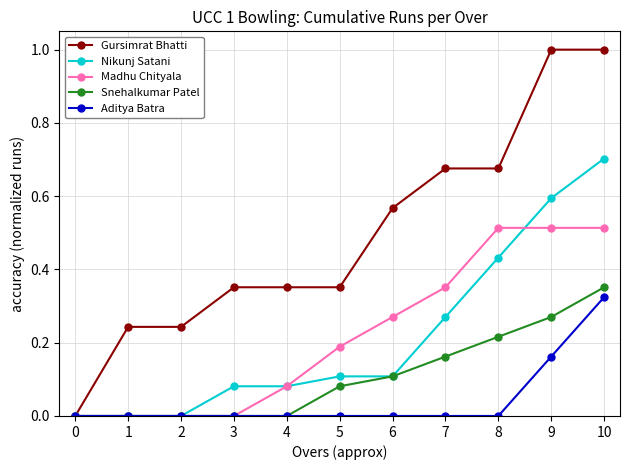

The Snehalkumar Patel series shows 0.0 at 3. True or false?

True